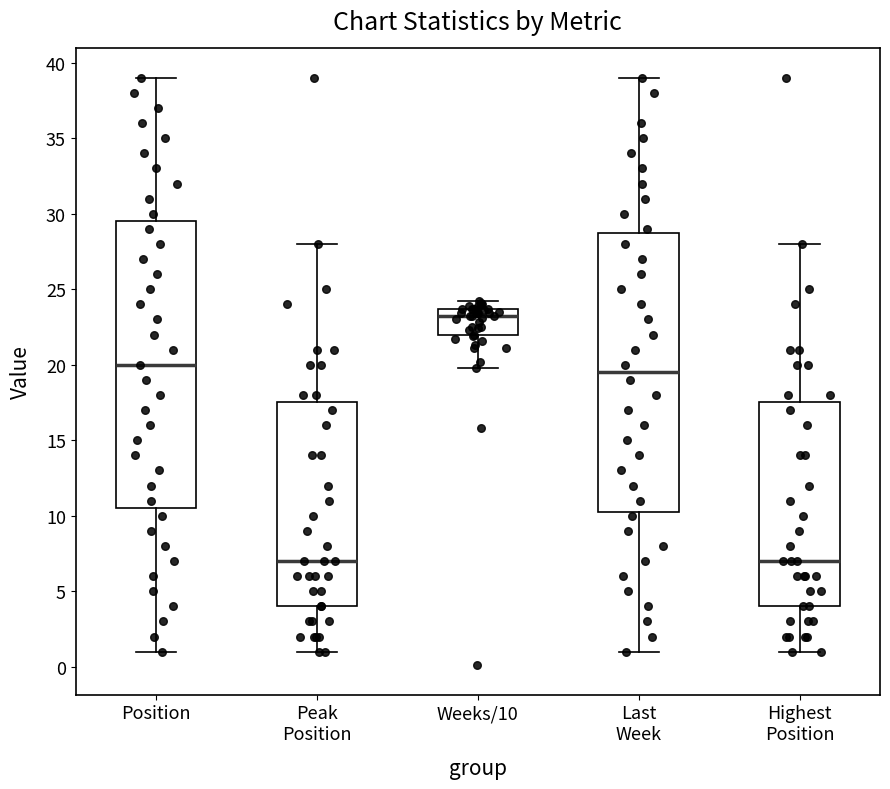

Where does the median line of the box for Highest Position sit on the y-axis? The values are not printed on the chart, so give them approximately, as read against the axis.

7.0